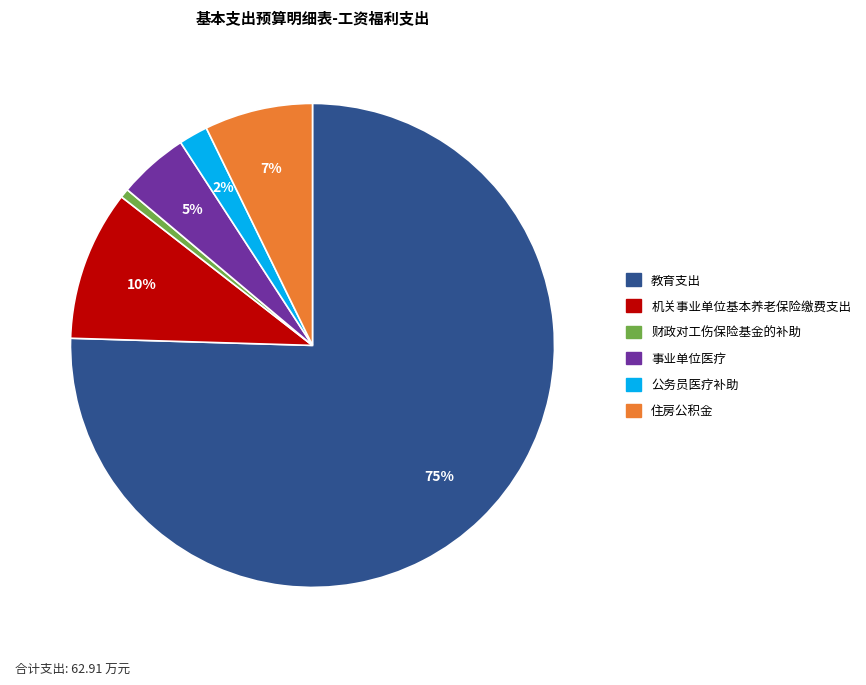

Which slice is the largest?

教育支出